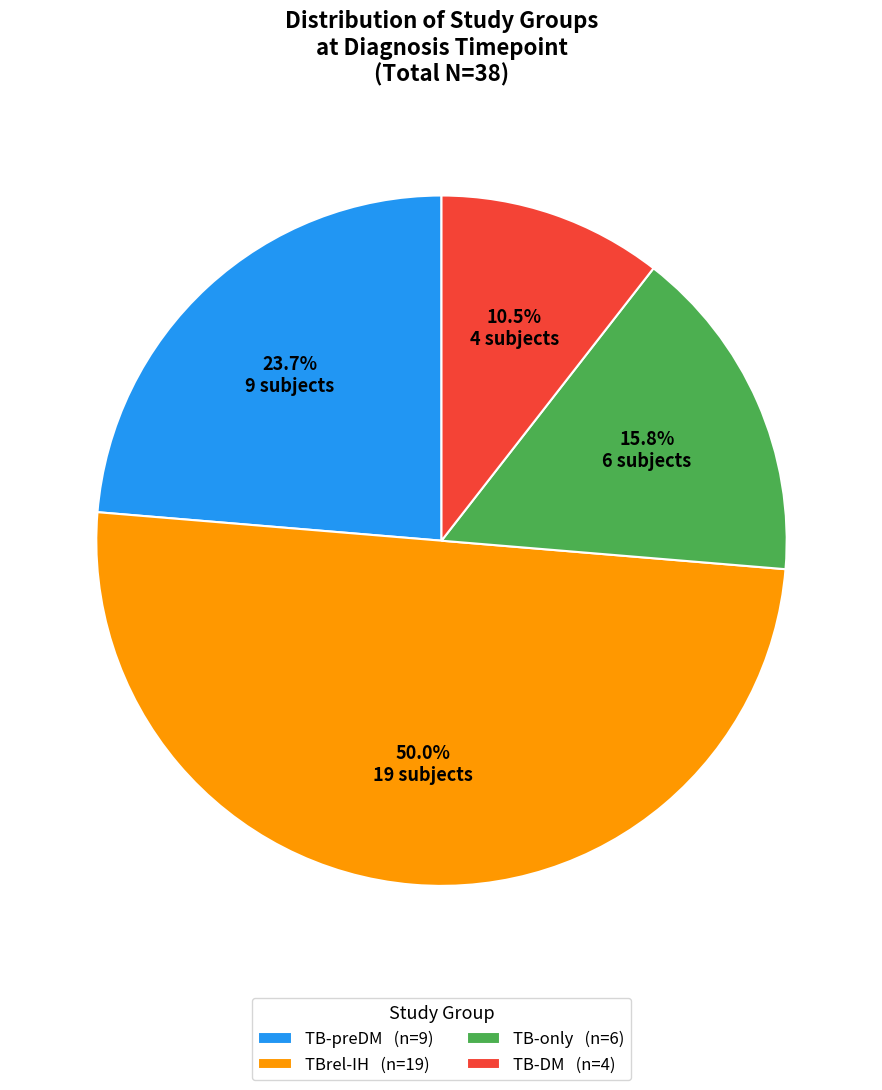

Does TB-DM (n=4) represent more than half of the total?

No